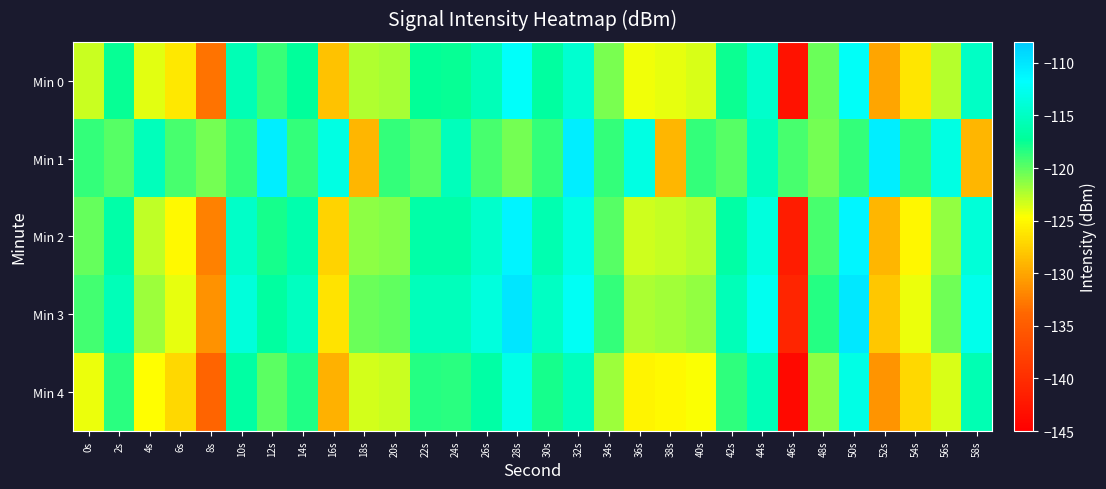

Reading left to right, transcribe all the data shown in this chart.

Min 0: 0s=-123.1	2s=-117.5	4s=-123.8	6s=-125.9	8s=-133.1	10s=-115.7	12s=-118.9	14s=-117.2	16s=-128.3	18s=-122.4	20s=-122.1	22s=-117.4	24s=-117.5	26s=-115.5	28s=-112.0	30s=-117.0	32s=-114.3	34s=-120.8	36s=-124.2	38s=-123.9	40s=-123.5	42s=-117.6	44s=-114.5	46s=-142.9	48s=-120.3	50s=-112.1	52s=-130.0	54s=-126.1	56s=-122.5	58s=-114.9
Min 1: 0s=-118.8	2s=-119.8	4s=-115.4	6s=-119.4	8s=-120.7	10s=-118.8	12s=-110.5	14s=-118.8	16s=-113.3	18s=-129.1	20s=-118.8	22s=-119.8	24s=-115.4	26s=-119.4	28s=-120.7	30s=-118.8	32s=-110.5	34s=-118.8	36s=-113.3	38s=-129.1	40s=-118.8	42s=-119.8	44s=-115.4	46s=-119.4	48s=-120.7	50s=-118.8	52s=-110.5	54s=-118.8	56s=-113.3	58s=-129.1
Min 2: 0s=-120.1	2s=-116.5	4s=-122.8	6s=-124.9	8s=-132.1	10s=-114.7	12s=-117.9	14s=-116.2	16s=-127.3	18s=-121.4	20s=-121.1	22s=-116.4	24s=-116.5	26s=-114.5	28s=-111.0	30s=-116.0	32s=-113.3	34s=-119.8	36s=-123.2	38s=-122.9	40s=-122.5	42s=-116.6	44s=-113.5	46s=-141.9	48s=-119.3	50s=-111.1	52s=-129.0	54s=-125.1	56s=-121.5	58s=-113.9
Min 3: 0s=-119.1	2s=-115.5	4s=-121.8	6s=-123.9	8s=-131.1	10s=-113.7	12s=-116.9	14s=-115.2	16s=-126.3	18s=-120.4	20s=-120.1	22s=-115.4	24s=-115.5	26s=-113.5	28s=-110.0	30s=-115.0	32s=-112.3	34s=-118.8	36s=-122.2	38s=-121.9	40s=-121.5	42s=-115.6	44s=-112.5	46s=-140.9	48s=-118.3	50s=-110.1	52s=-128.0	54s=-124.1	56s=-120.5	58s=-112.9
Min 4: 0s=-124.1	2s=-118.5	4s=-124.8	6s=-126.9	8s=-134.1	10s=-116.7	12s=-119.9	14s=-118.2	16s=-129.3	18s=-123.4	20s=-123.1	22s=-118.4	24s=-118.5	26s=-116.5	28s=-113.0	30s=-118.0	32s=-115.3	34s=-121.8	36s=-125.2	38s=-124.9	40s=-124.5	42s=-118.6	44s=-115.5	46s=-143.9	48s=-121.3	50s=-113.1	52s=-131.0	54s=-127.1	56s=-123.5	58s=-115.9